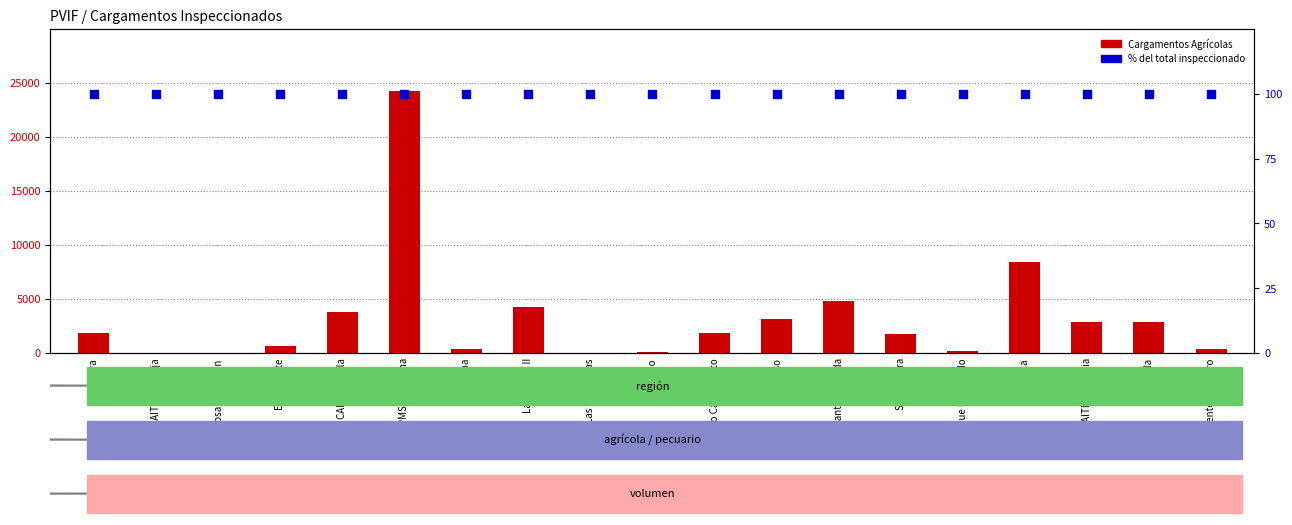

At how many categories does at least one series exceed 17174?

1